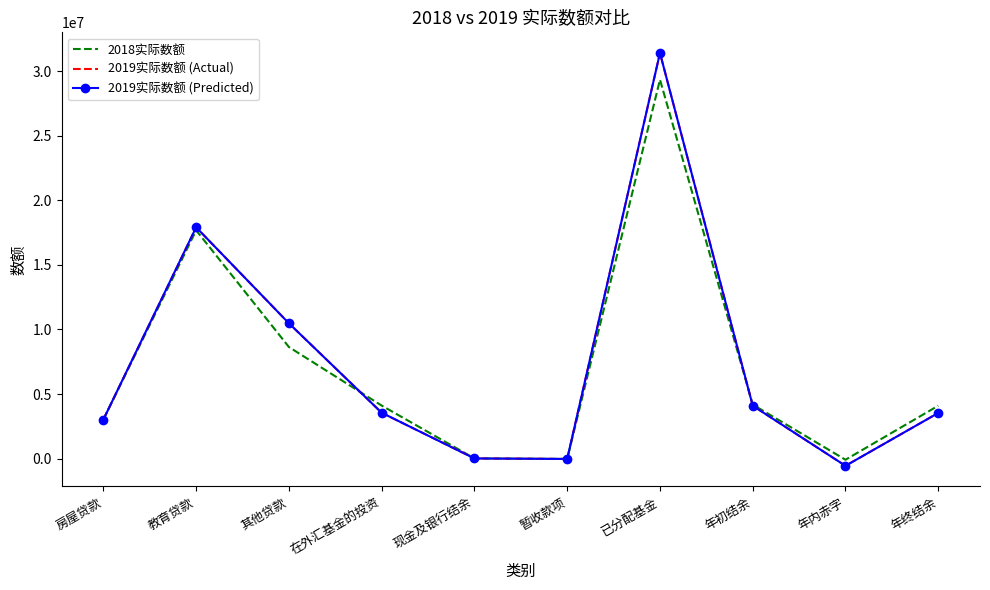

What are all the series names shown in the legend?

2018实际数额, 2019实际数额 (Actual), 2019实际数额 (Predicted)